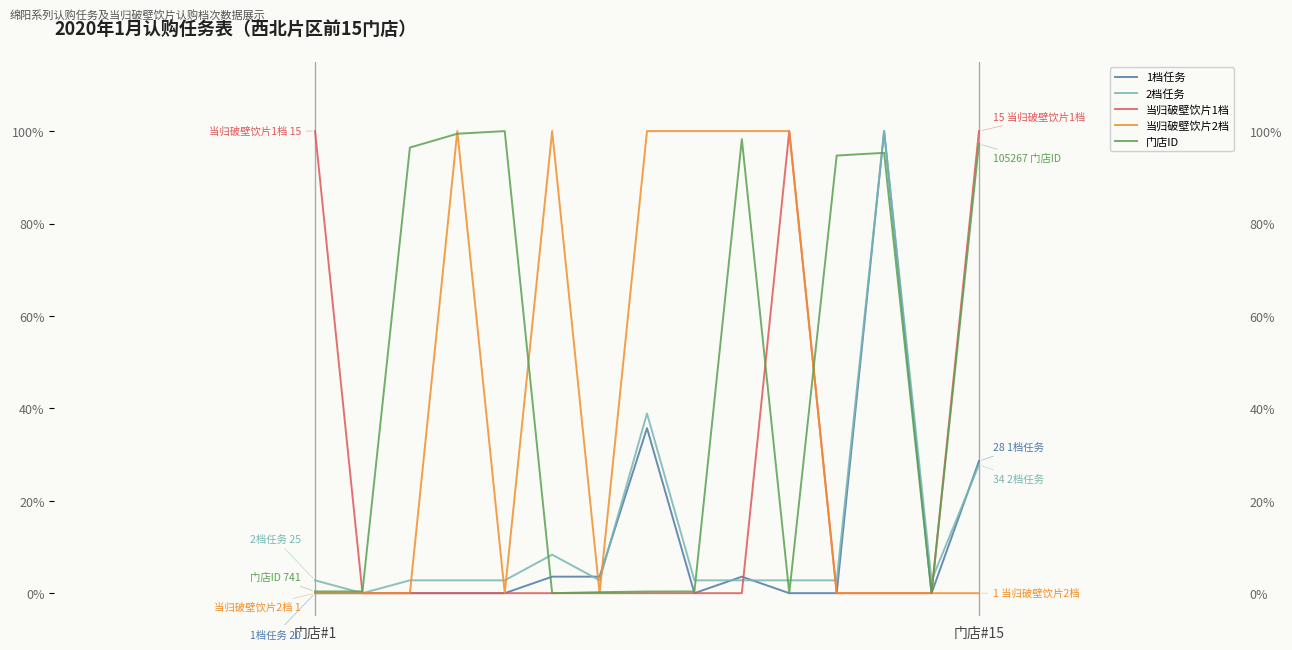

What is the total value across all series at 门店#1?

103.2